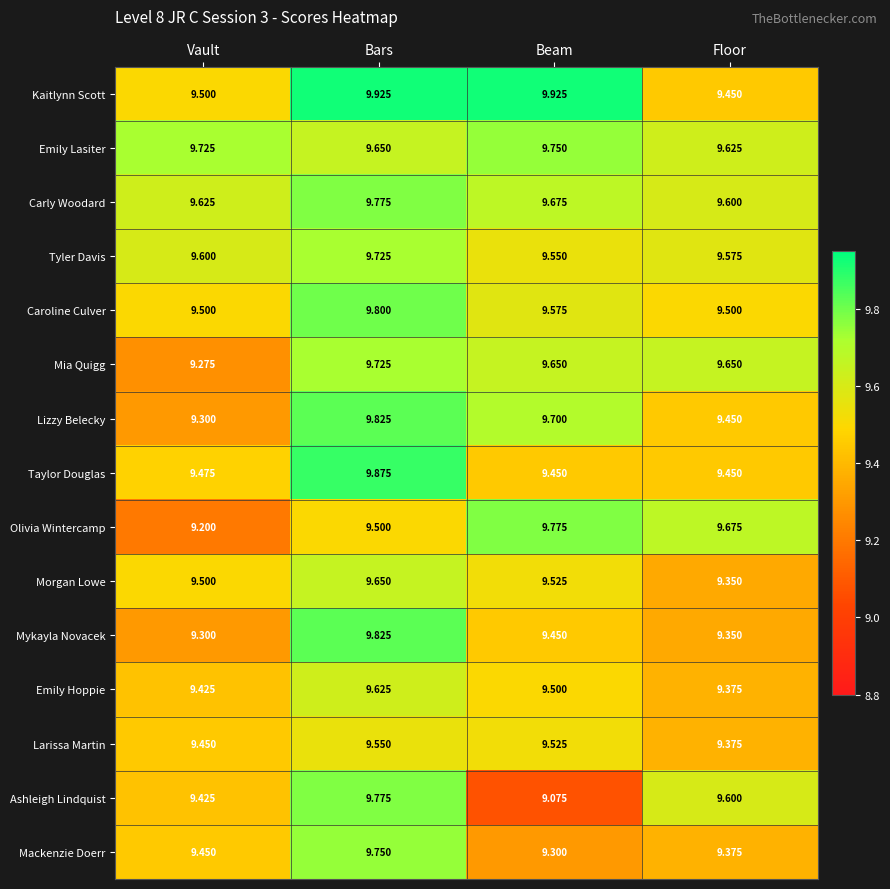

Rank the categories by Larissa Martin value from highest to lowest.

Bars, Beam, Vault, Floor